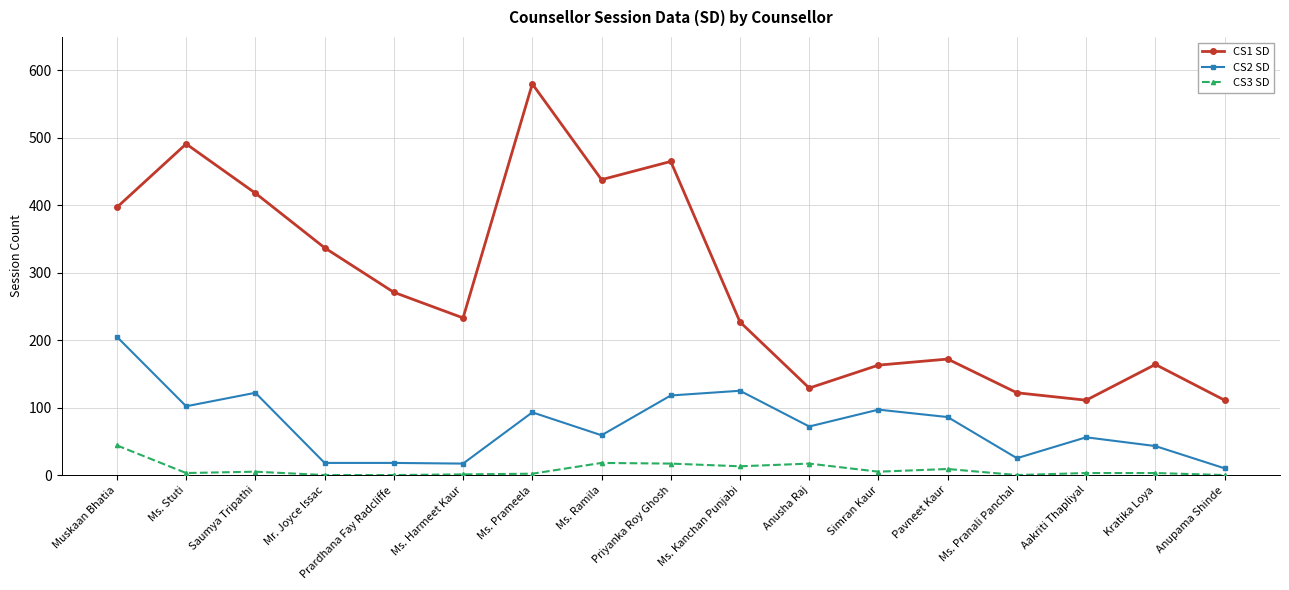

The value of CS2 SD at Kratika Loya is 12. True or false?

False